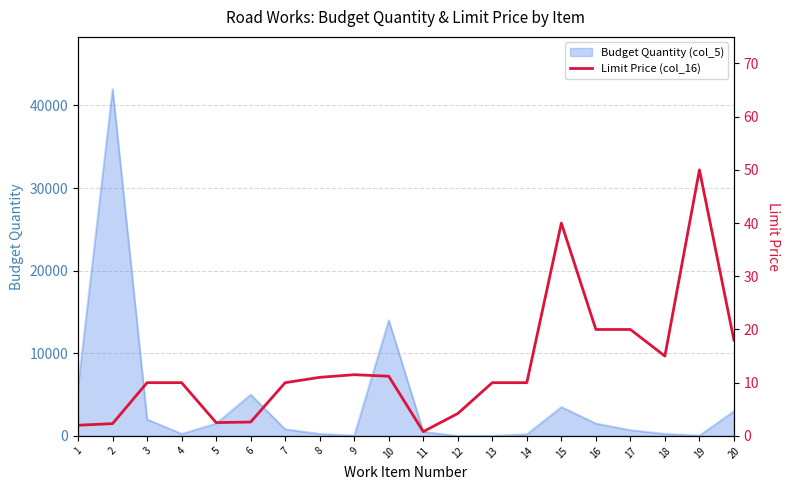

How many categories are shown in the chart?

20